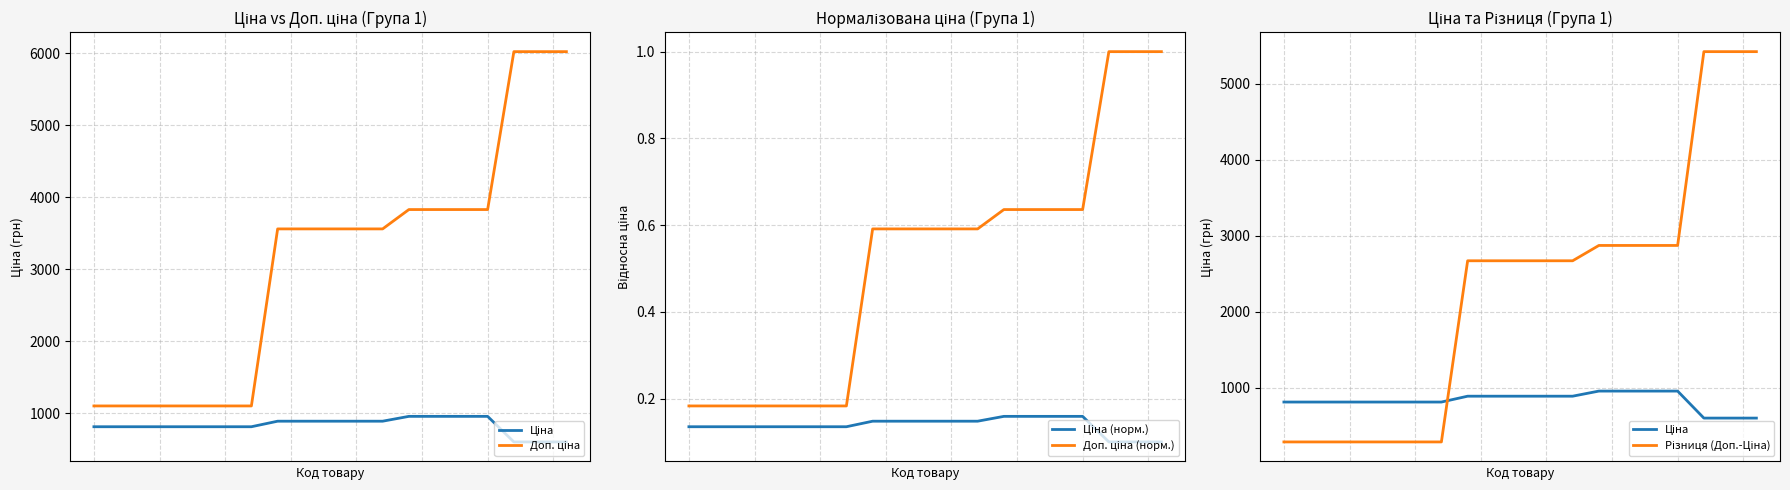

The Доп. ціна series shows 3828.4 at 14. True or false?

True